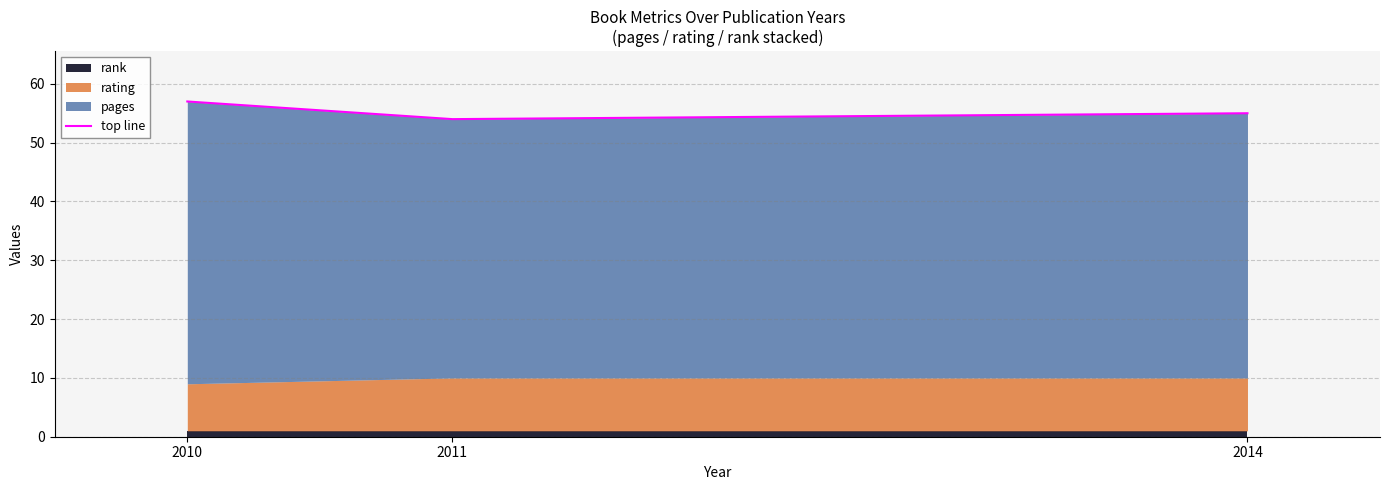

Which category has the highest value across all series?

2010